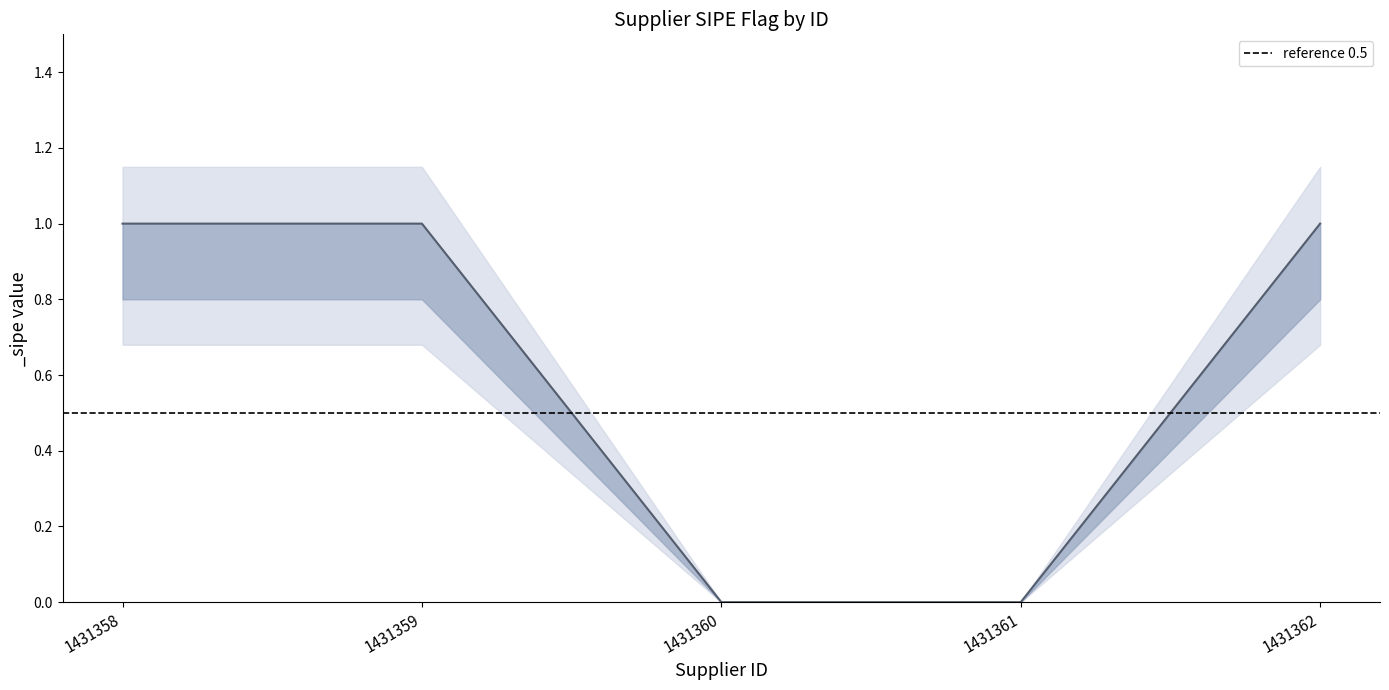

True or false: _sipe_lower and _sipe_mid cross at least once.

False